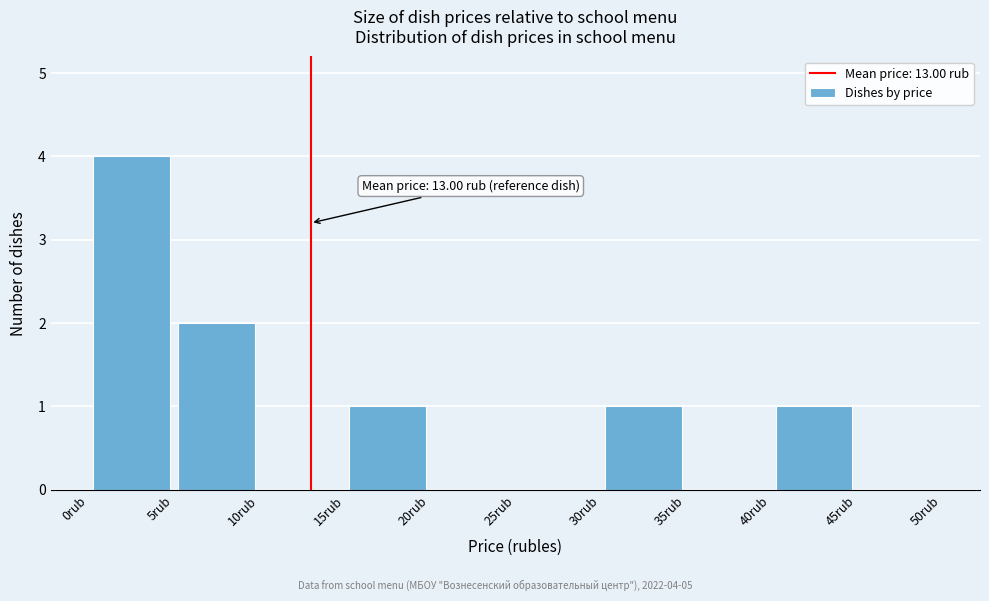

Which range on the x-axis has the tallest bar?

0 to 5